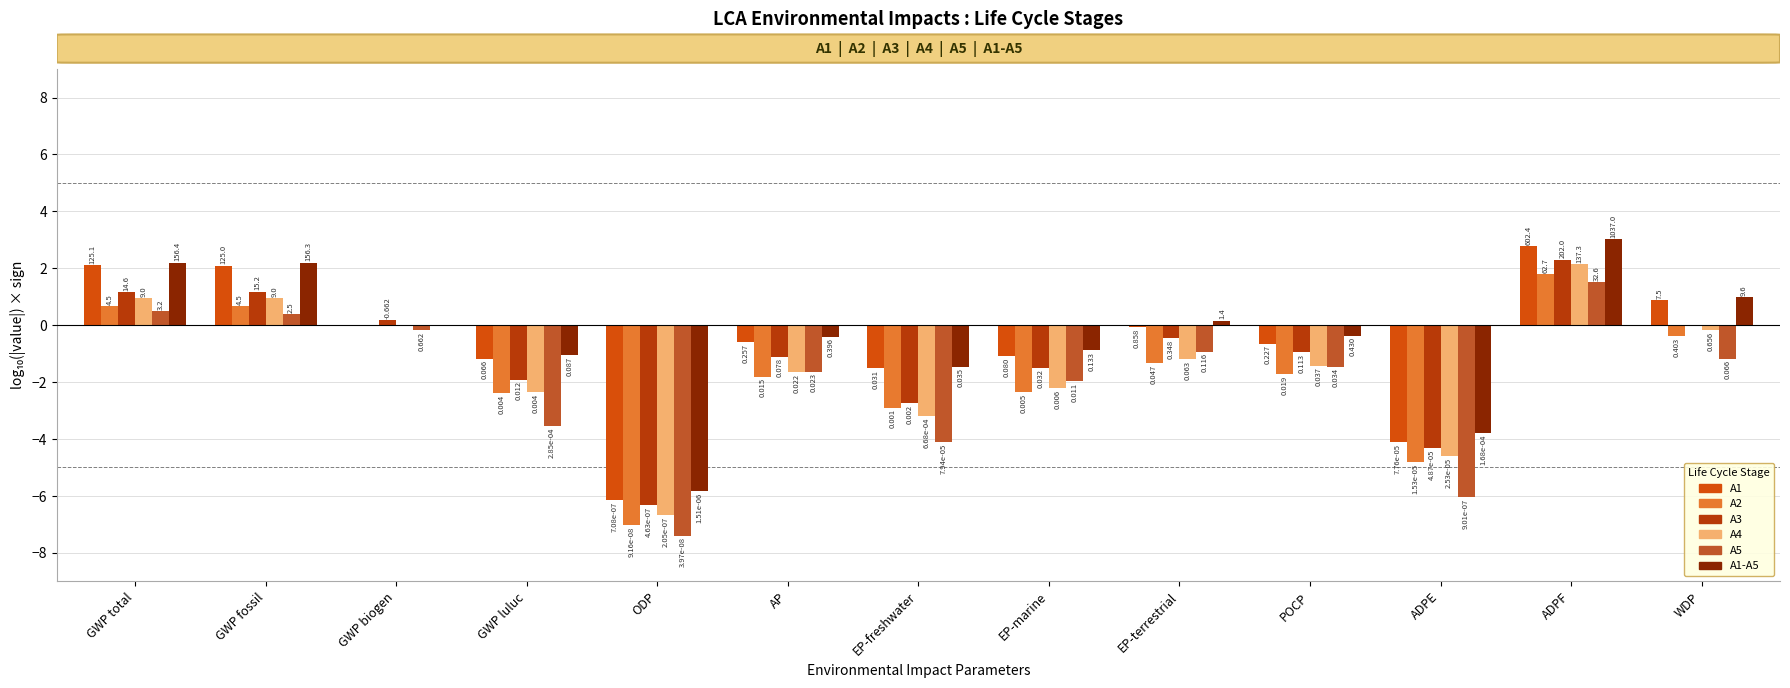

What is the difference between the maximum and minimum values in the A4 series?

8.8